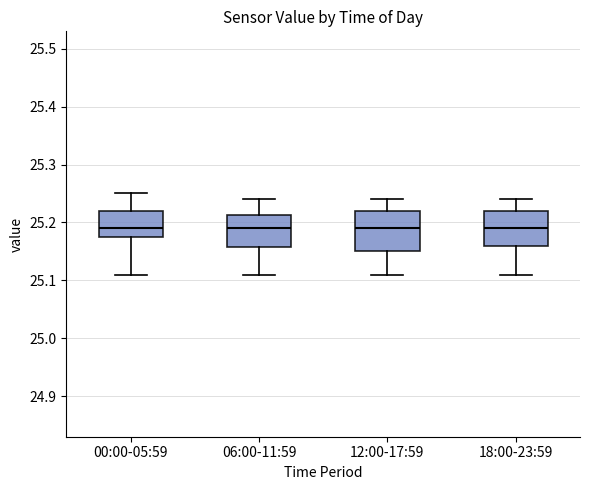

Reading left to right, transcribe this box plot: for each box, give where its median line is, the range the box spans, and where its two whiskers end, as read against the y-axis. The values are not printed on the chart, so give them approximately, as read against the axis.

00:00-05:59: median 25.19, box 25.18 to 25.22, whiskers 25.11 to 25.25
06:00-11:59: median 25.19, box 25.16 to 25.21, whiskers 25.11 to 25.24
12:00-17:59: median 25.19, box 25.15 to 25.22, whiskers 25.11 to 25.24
18:00-23:59: median 25.19, box 25.16 to 25.22, whiskers 25.11 to 25.24